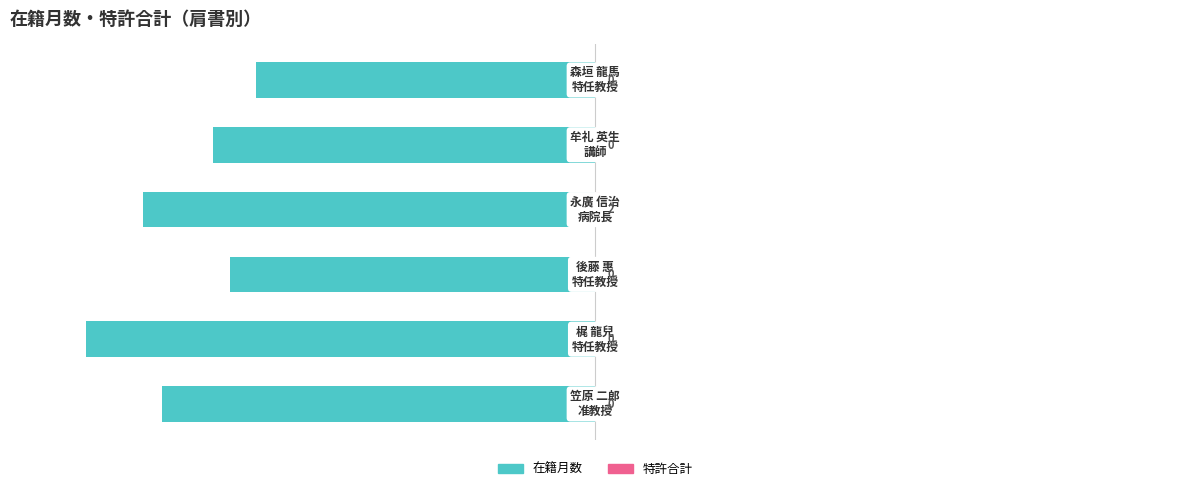

How many data points does each series have?

6